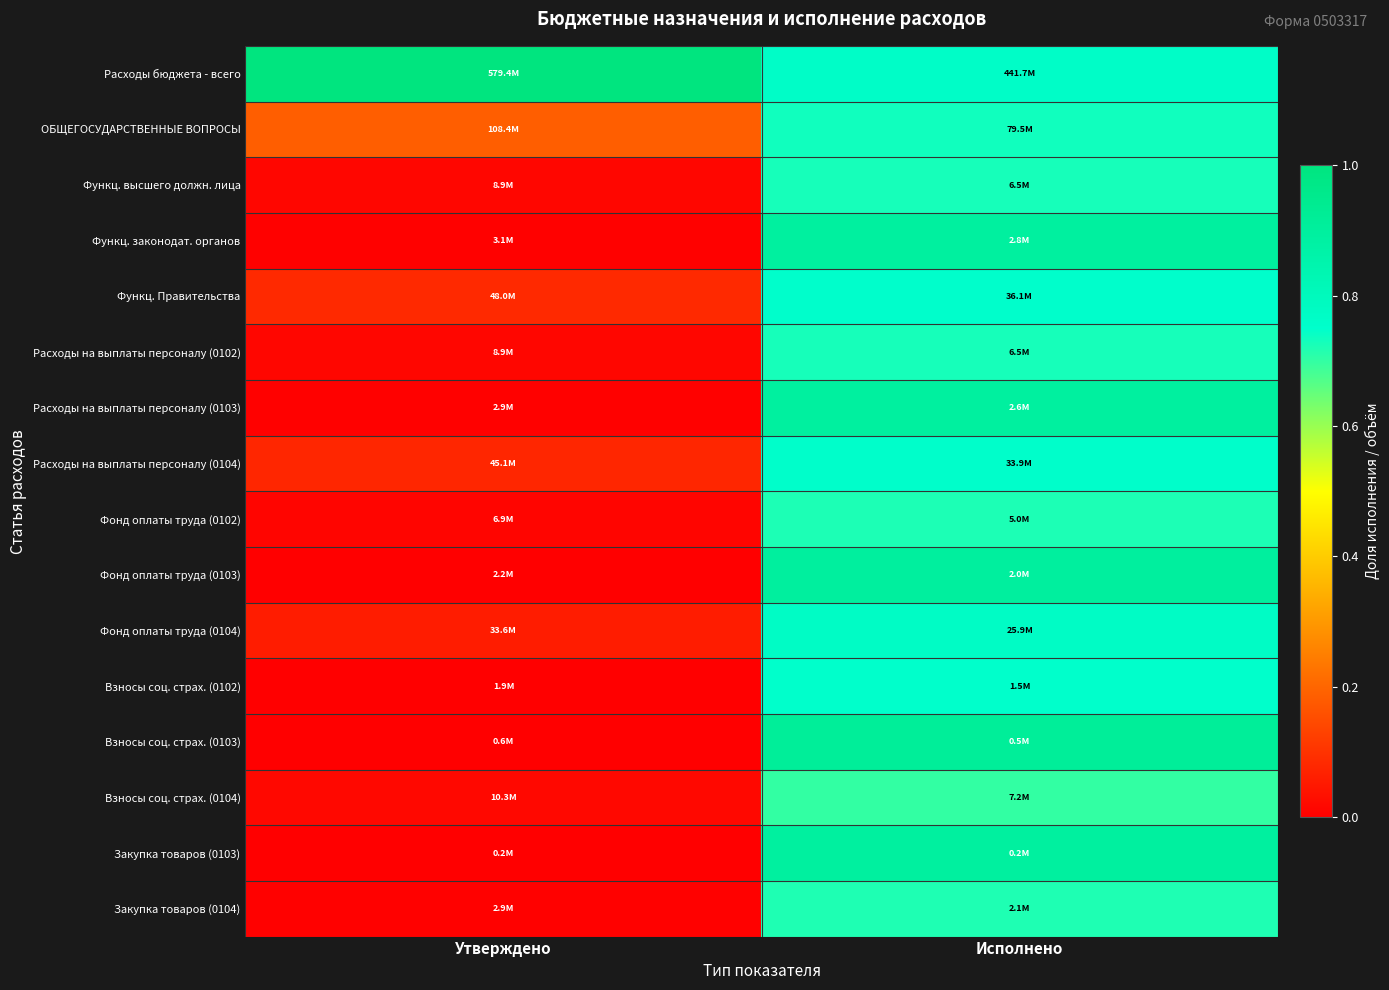

Which series has the largest total across all categories?

Расходы бюджета - всего